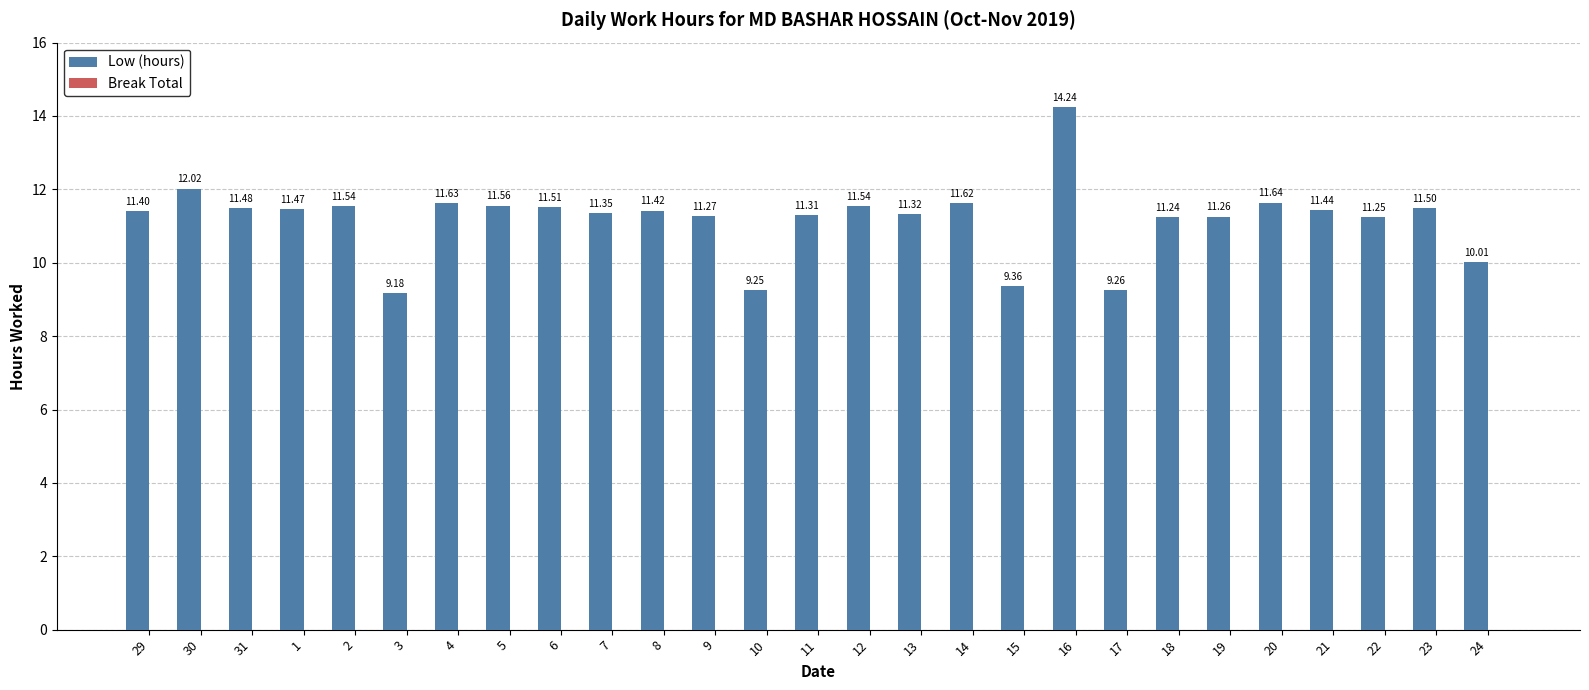

What is the average value?

11.2